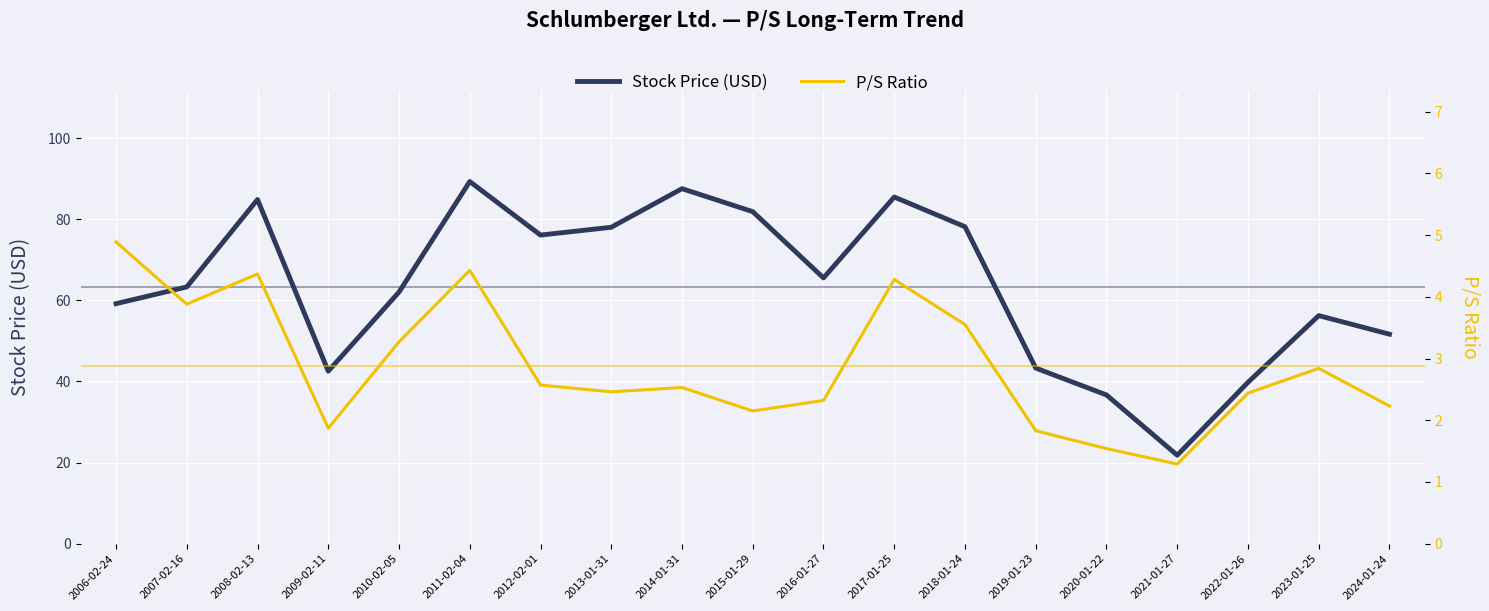

What value does the P/S Ratio series have at 2021-01-27?

1.3